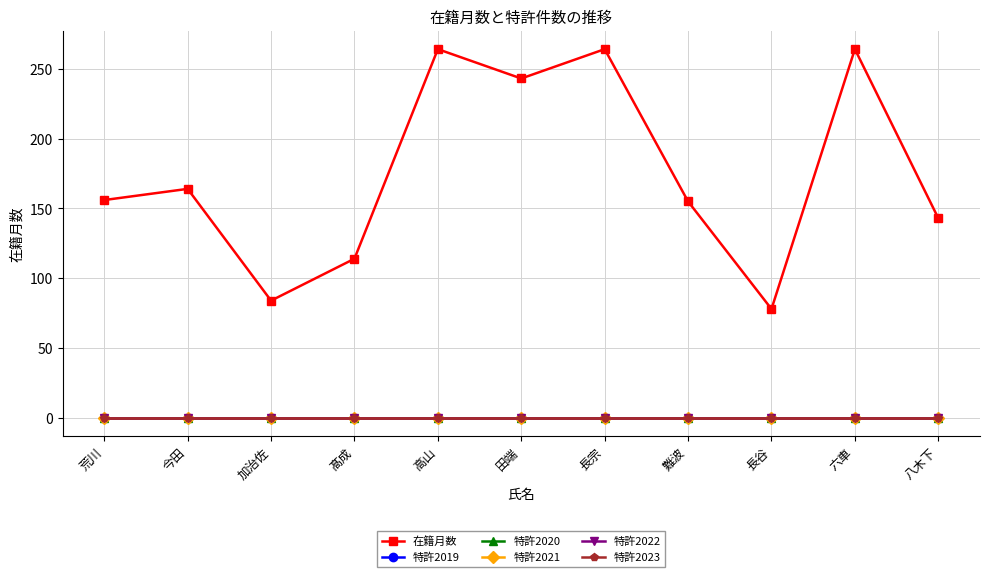

Does the chart have visible grid lines?

Yes